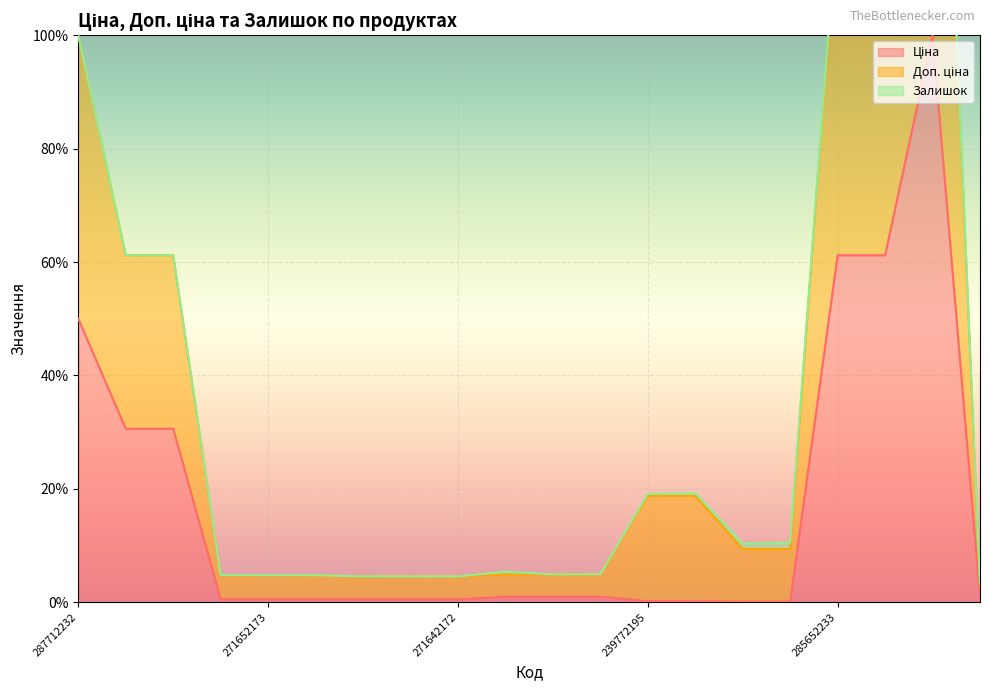

Read the Доп. ціна value at 285652233.

122.4